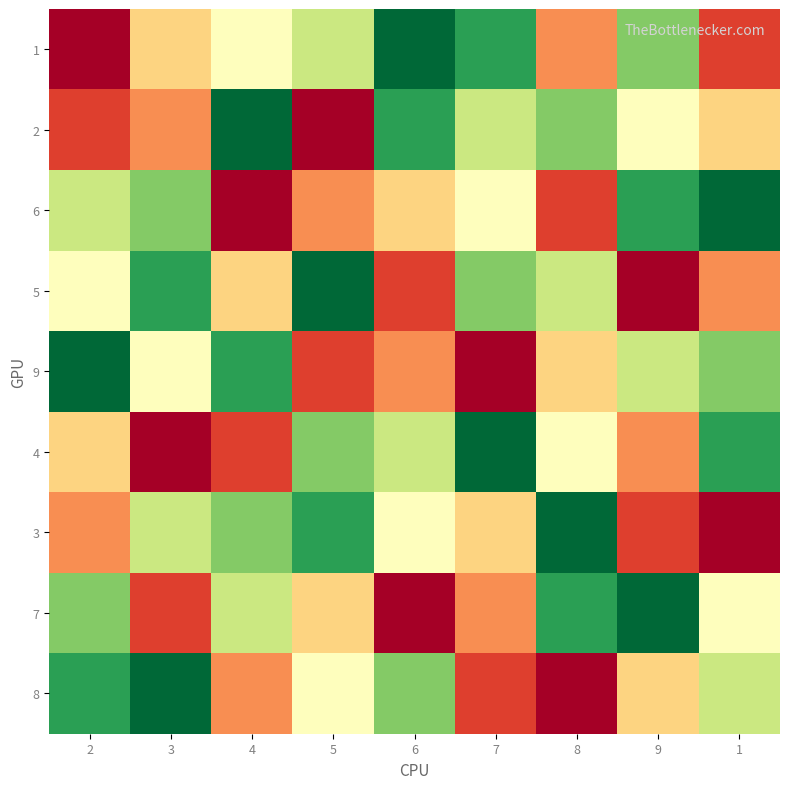

At 9, list the series in order from largest to smallest.

7, 6, 1, 9, 2, 8, 4, 3, 5